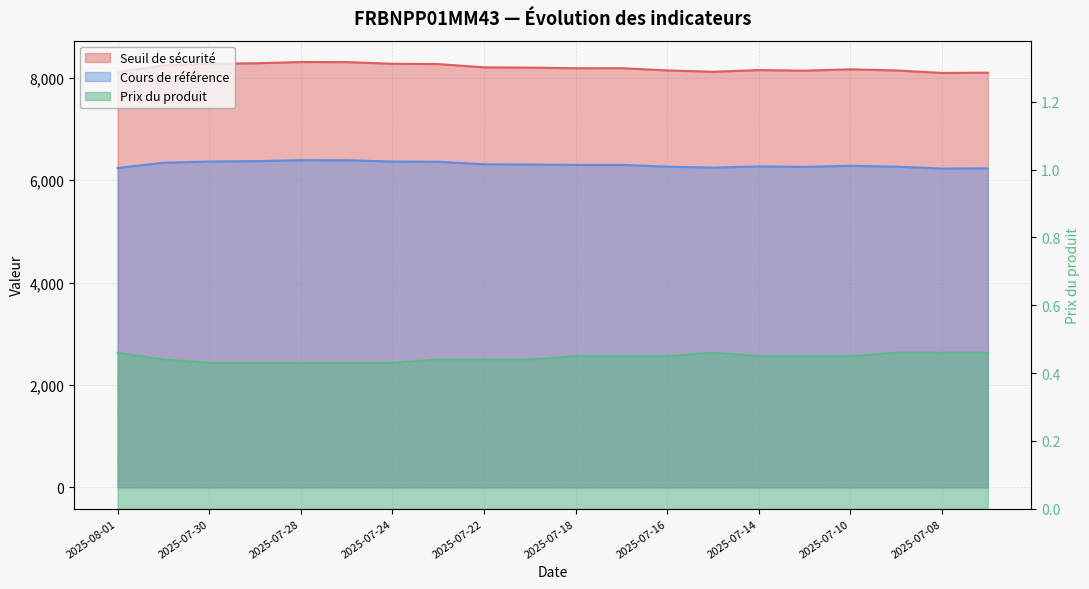

Between 2025-07-17 and 2025-07-07, which series saw the biggest shift?

Seuil de sécurité